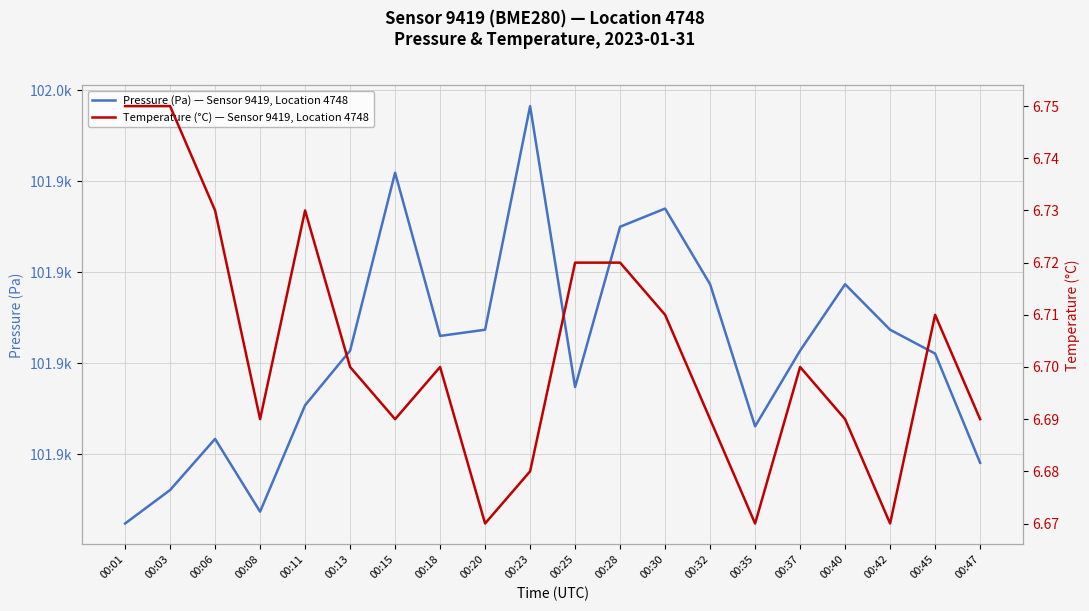

Rank the series by their average value, from highest to lowest.

Pressure (Pa) — Sensor 9419, Location 4748, Temperature (°C) — Sensor 9419, Location 4748